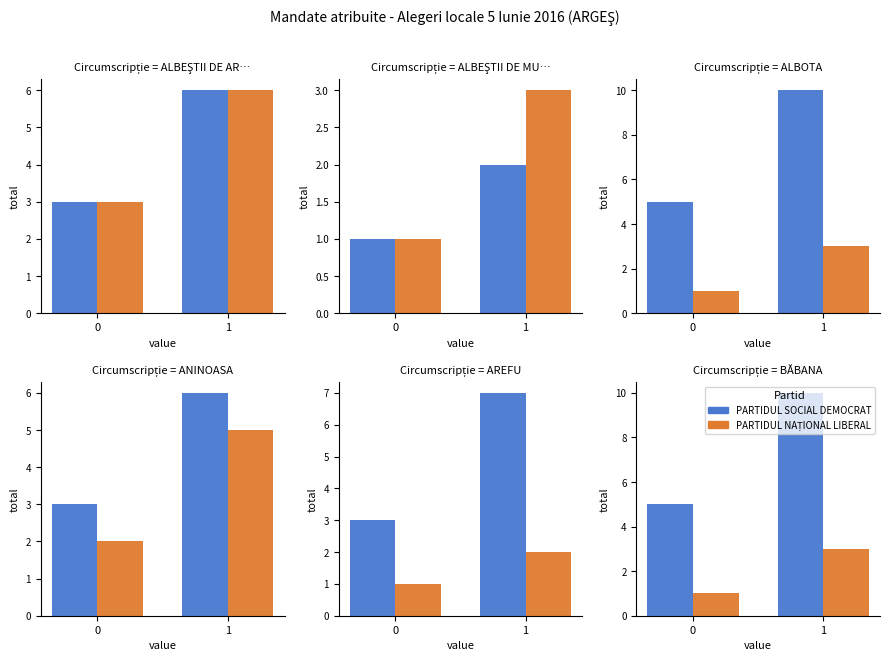

What is the approximate value of PARTIDUL NAȚIONAL LIBERAL at 1?

3